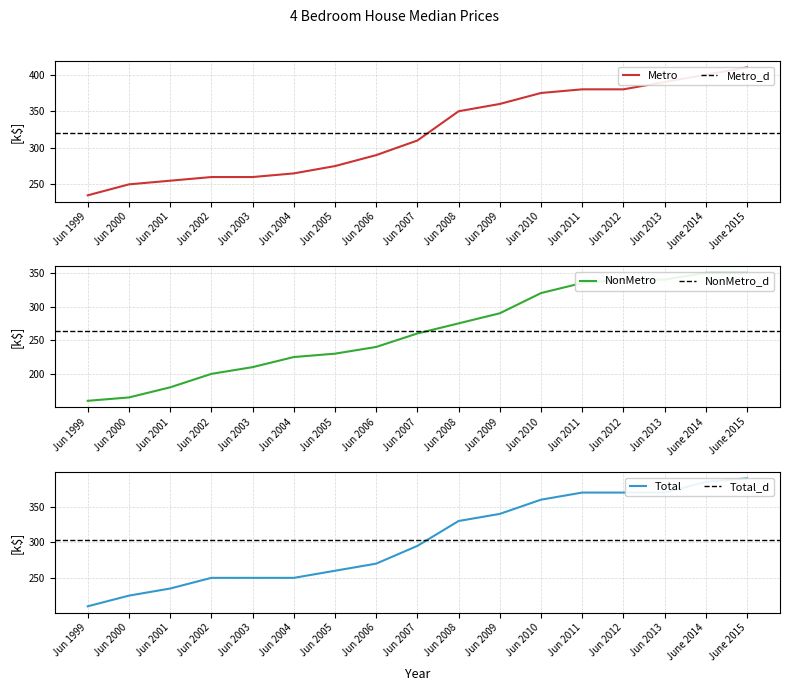

What is the difference between the second highest and minimum values in the Metro series?

165